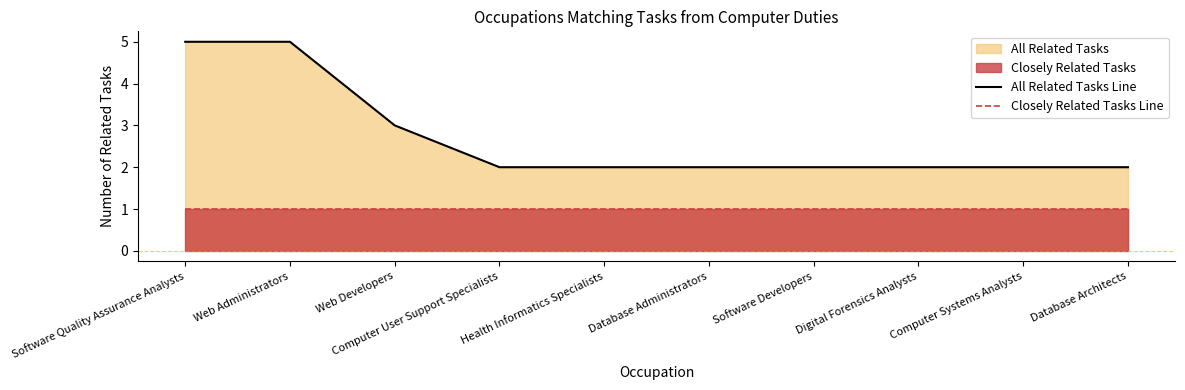

What is the highest value of the Closely Related Tasks Line series?

1